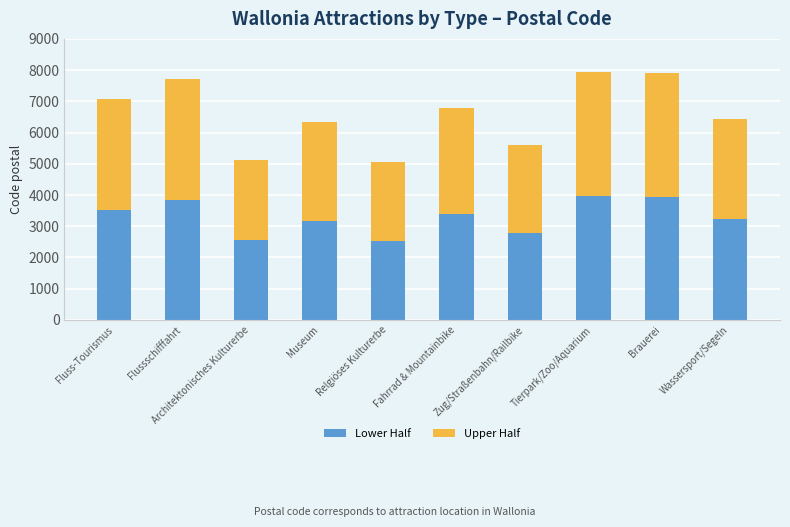

Is it true that Lower Half equals 3535 at Fluss-Tourismus?

True